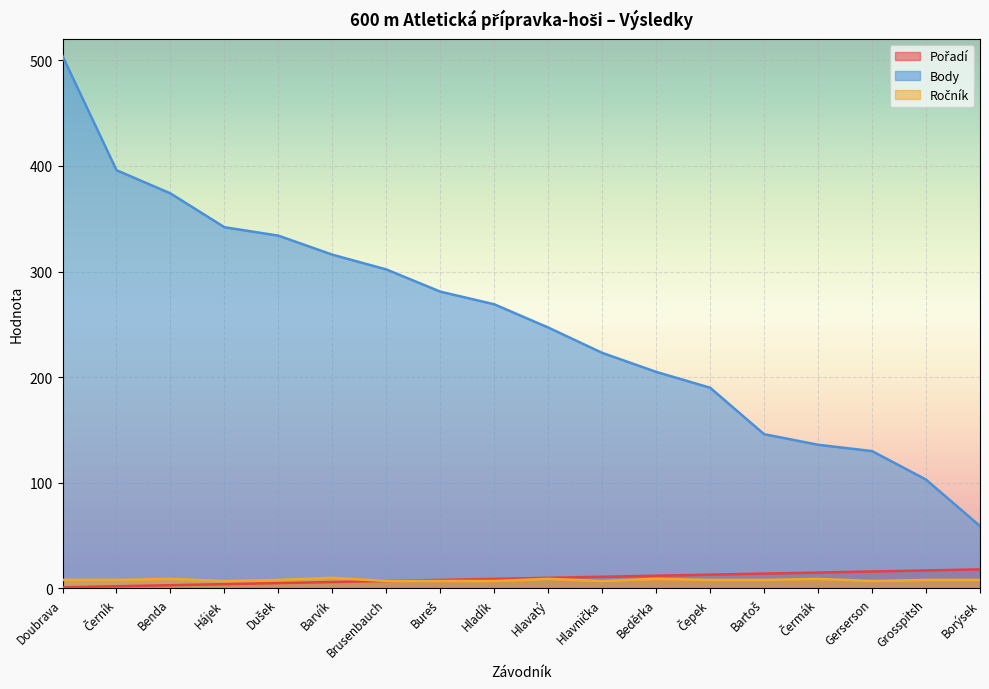

How many data points in Body are above 269?

8